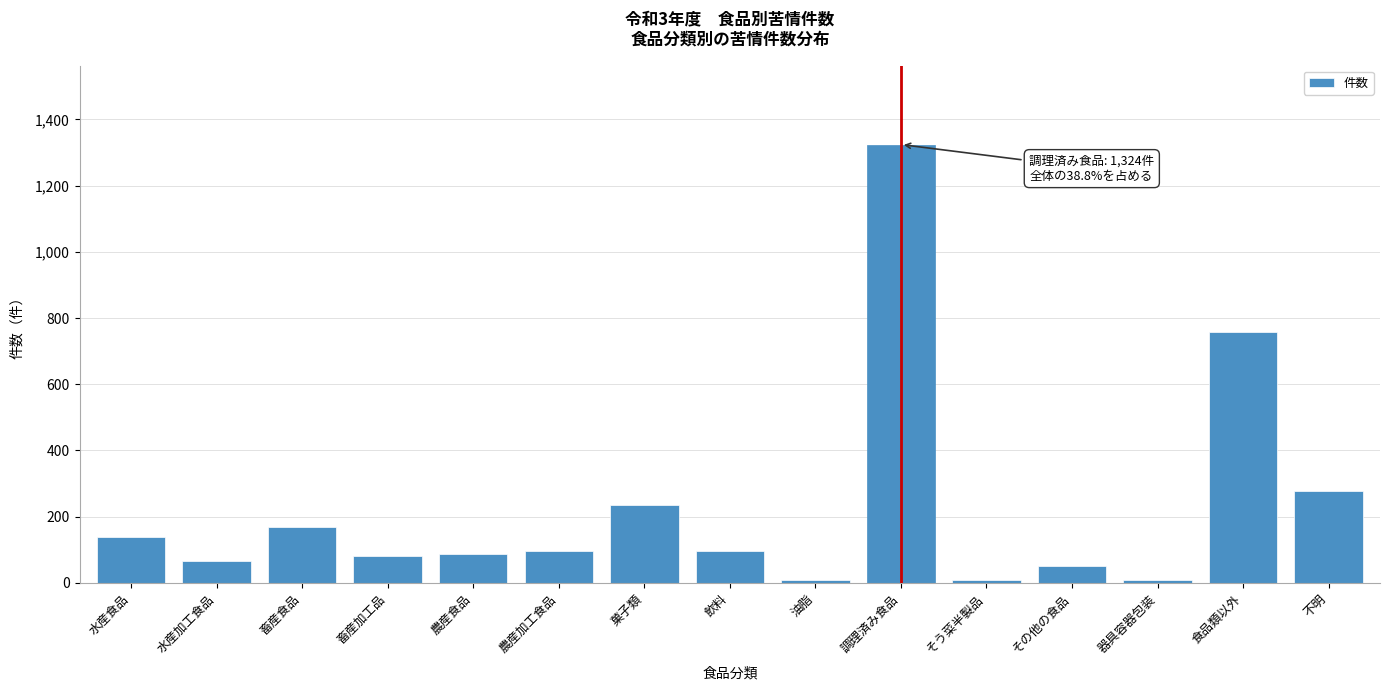

What is the sum of the values at 水産食品 and 畜産食品?

307